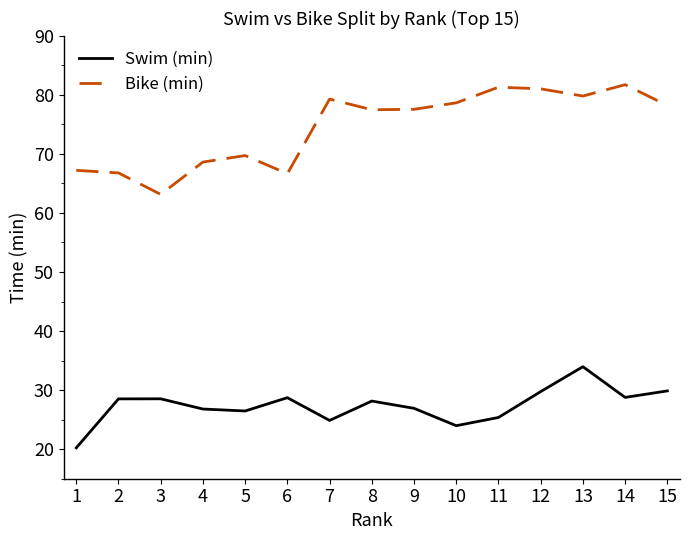

The value of Swim (min) at 7 is 41.0. True or false?

False